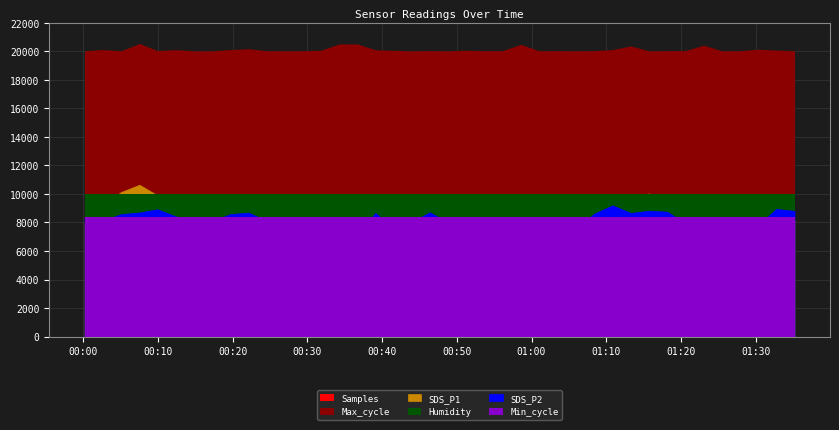

Is the value of Min_cycle at 2021/11/23 00:29:23 greater than the value of Max_cycle at 2021/11/23 00:22:07?

No